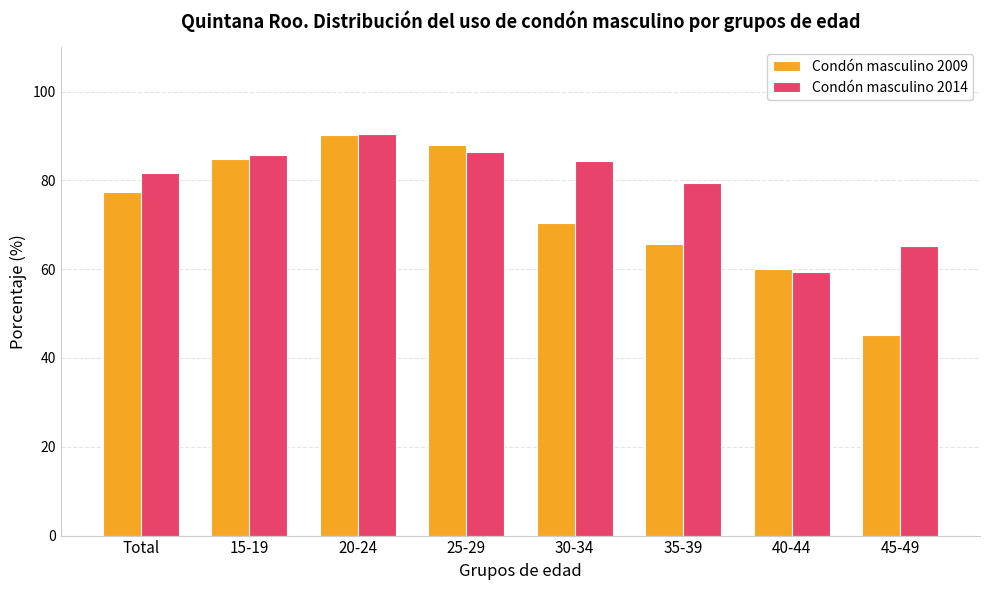

At which label is Condón masculino 2014 closest to 74?

35-39